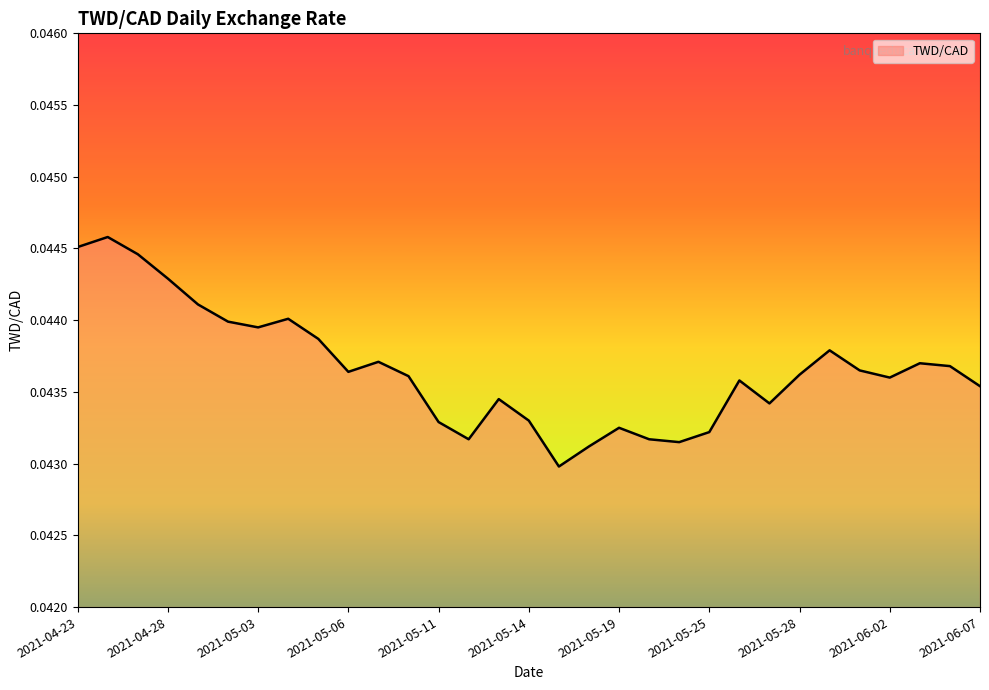

List the labels in order of value, largest first.

2021-04-26, 2021-04-23, 2021-04-27, 2021-04-28, 2021-04-29, 2021-05-04, 2021-04-30, 2021-05-03, 2021-05-05, 2021-05-31, 2021-05-07, 2021-06-03, 2021-06-04, 2021-06-01, 2021-05-06, 2021-05-28, 2021-05-10, 2021-06-02, 2021-05-26, 2021-06-07, 2021-05-13, 2021-05-27, 2021-05-14, 2021-05-11, 2021-05-19, 2021-05-25, 2021-05-12, 2021-05-20, 2021-05-21, 2021-05-18, 2021-05-17